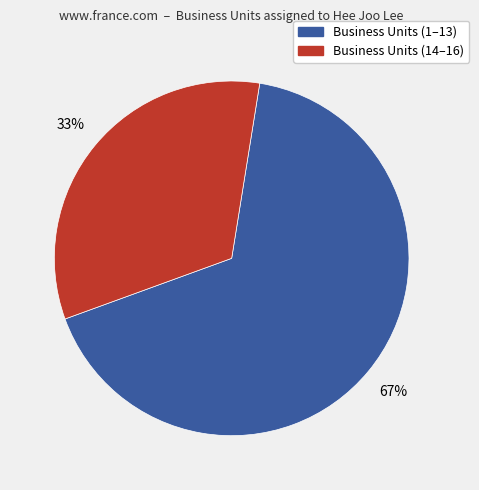

Is there any slice that represents more than half of the pie?

Yes